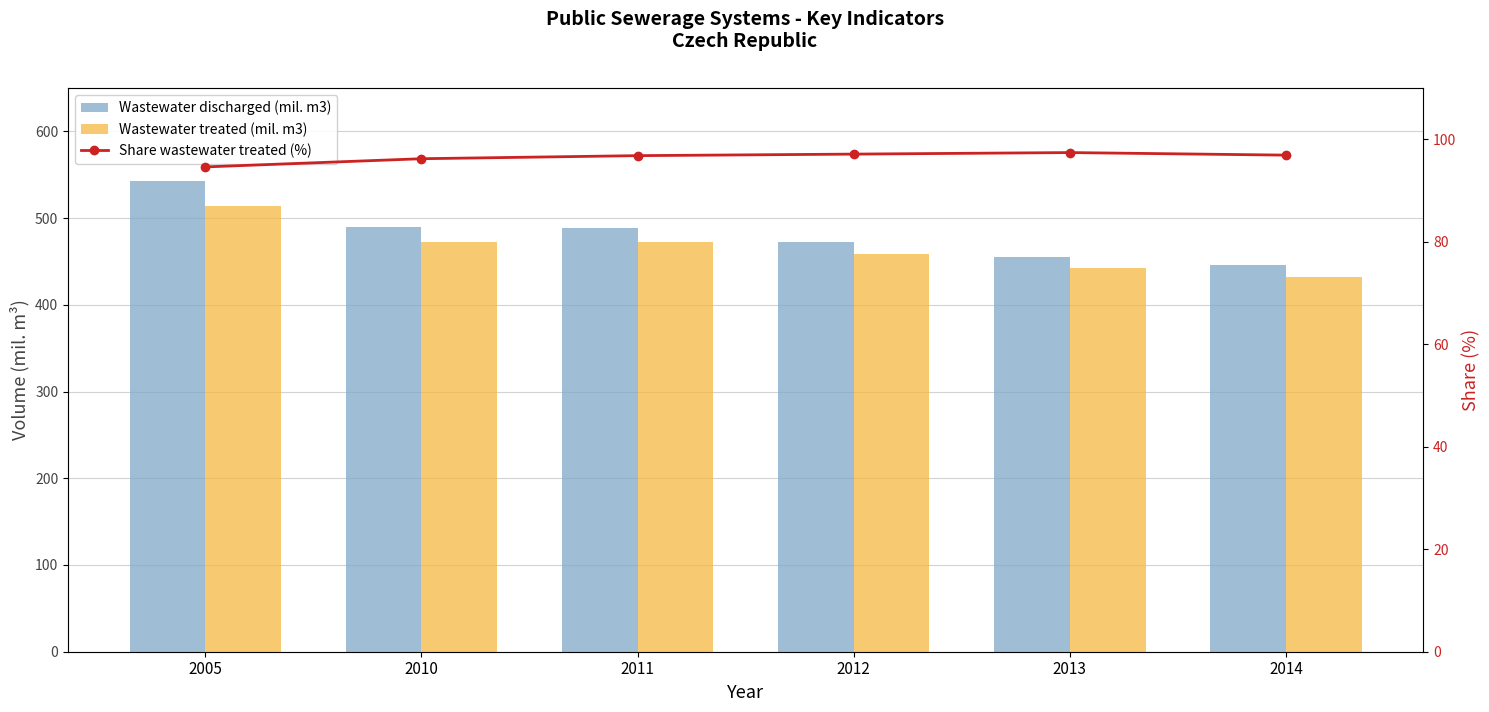

At which category is the sum across all series the highest?

2005